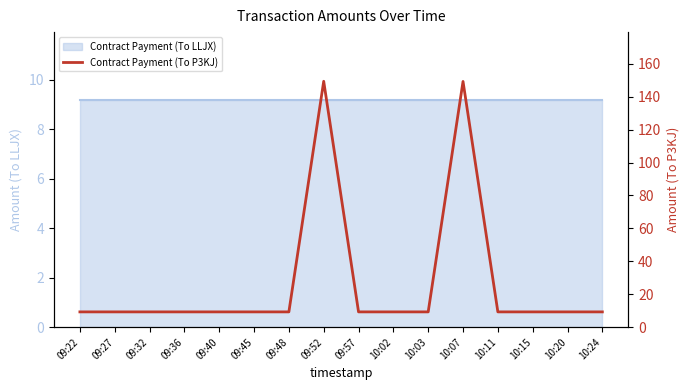

How many categories are shown in the chart?

16